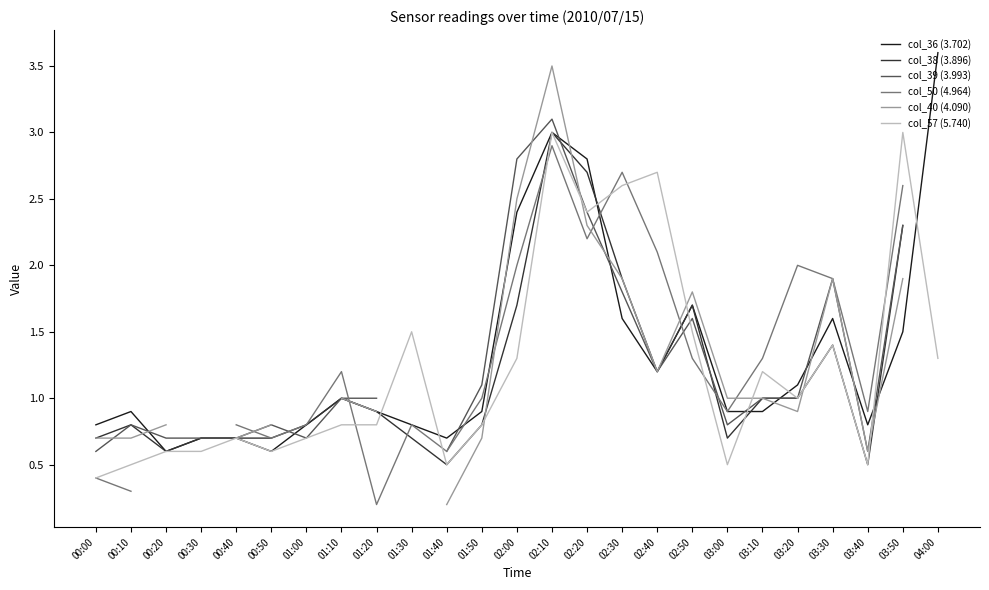

At 00:50, list the series in order from smallest to largest.

col_36 (3.702), col_57 (5.740), col_38 (3.896), col_50 (4.964), col_39 (3.993), col_40 (4.090)